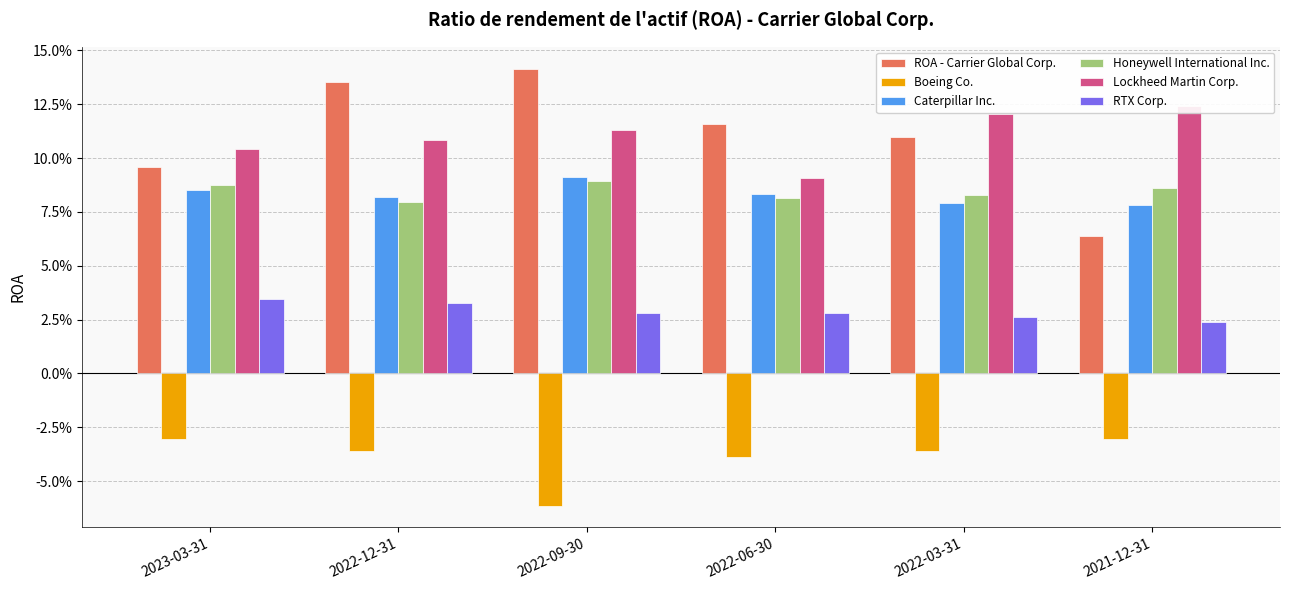

How many bars are there in total?

36